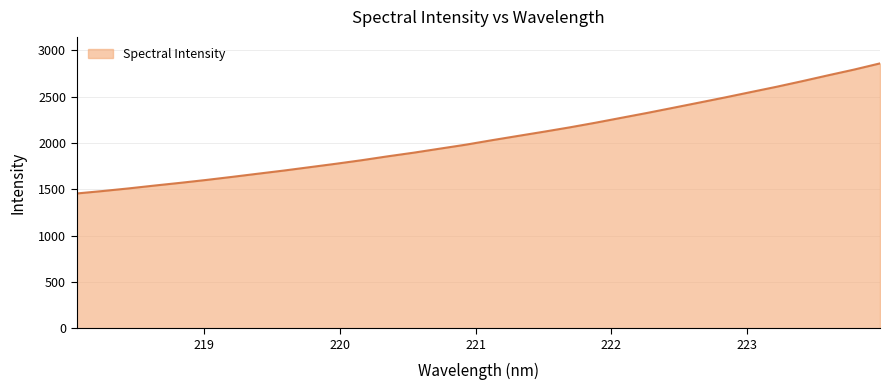

Does the chart have visible grid lines?

Yes